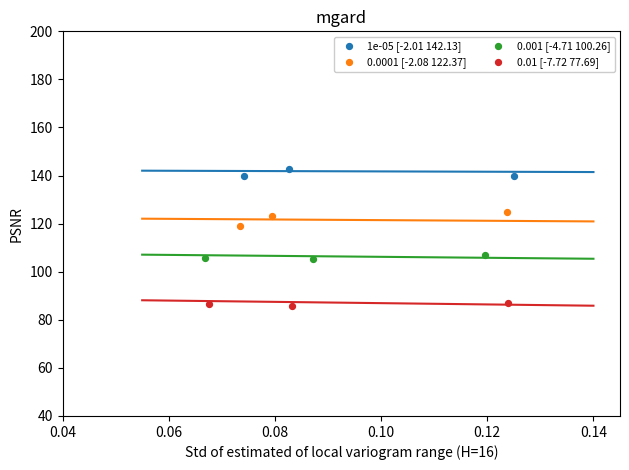

Which series contains the lowest Y value?

0.01 [-7.72 77.69]